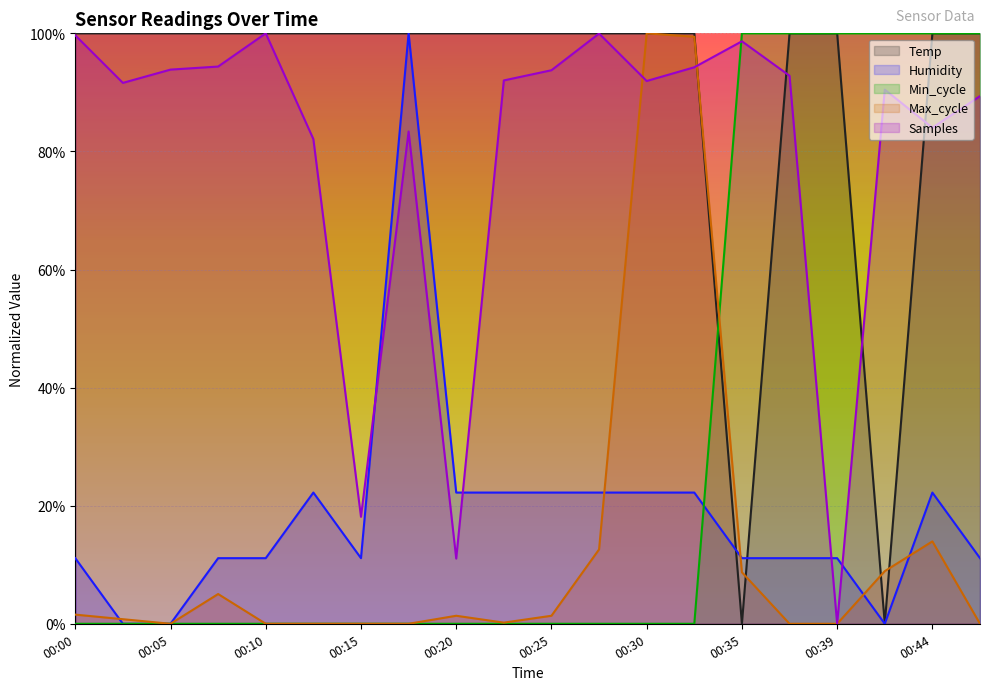

How many lines are shown in the chart?

5